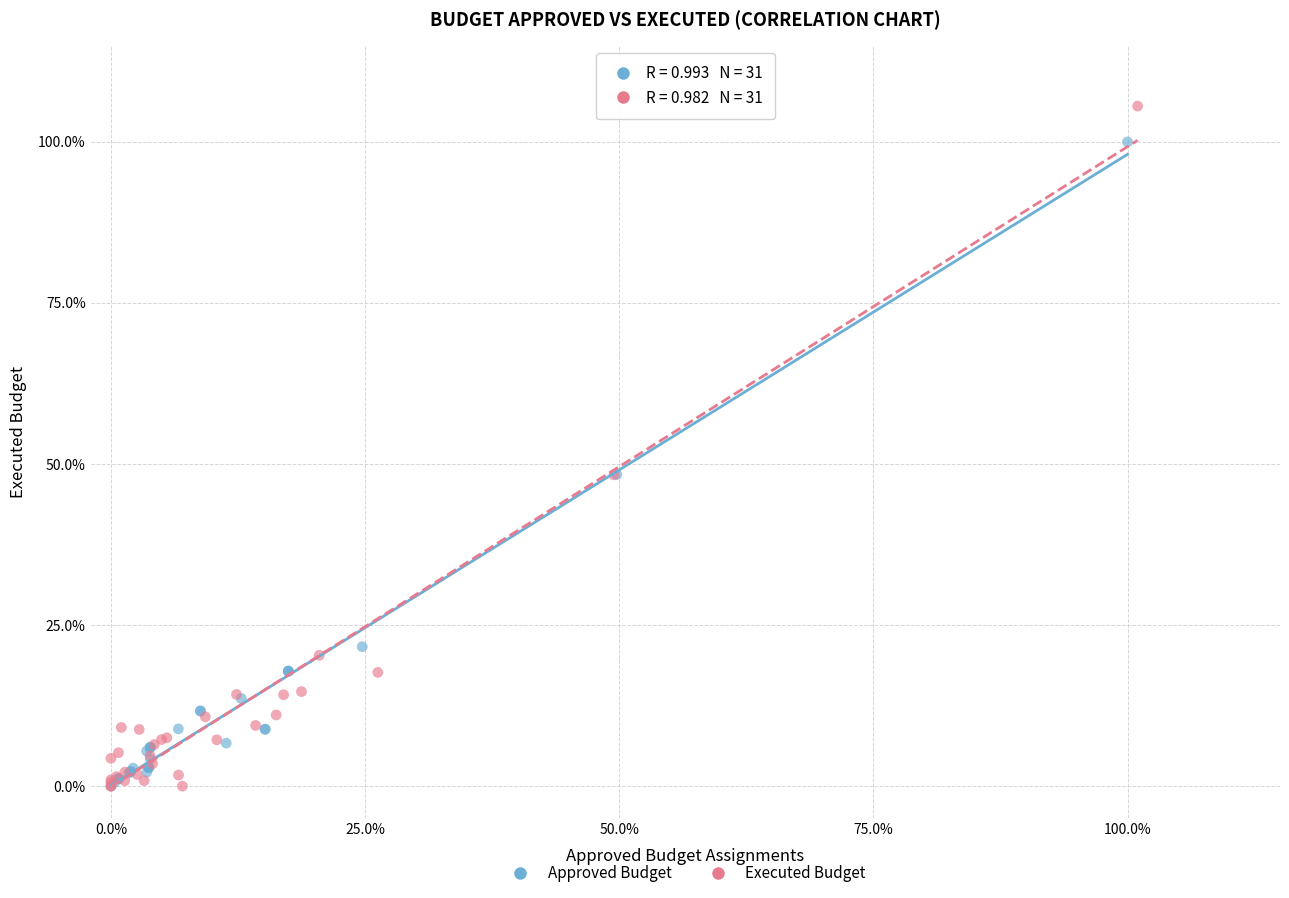

Which series has the widest spread of Y values?

Executed Budget